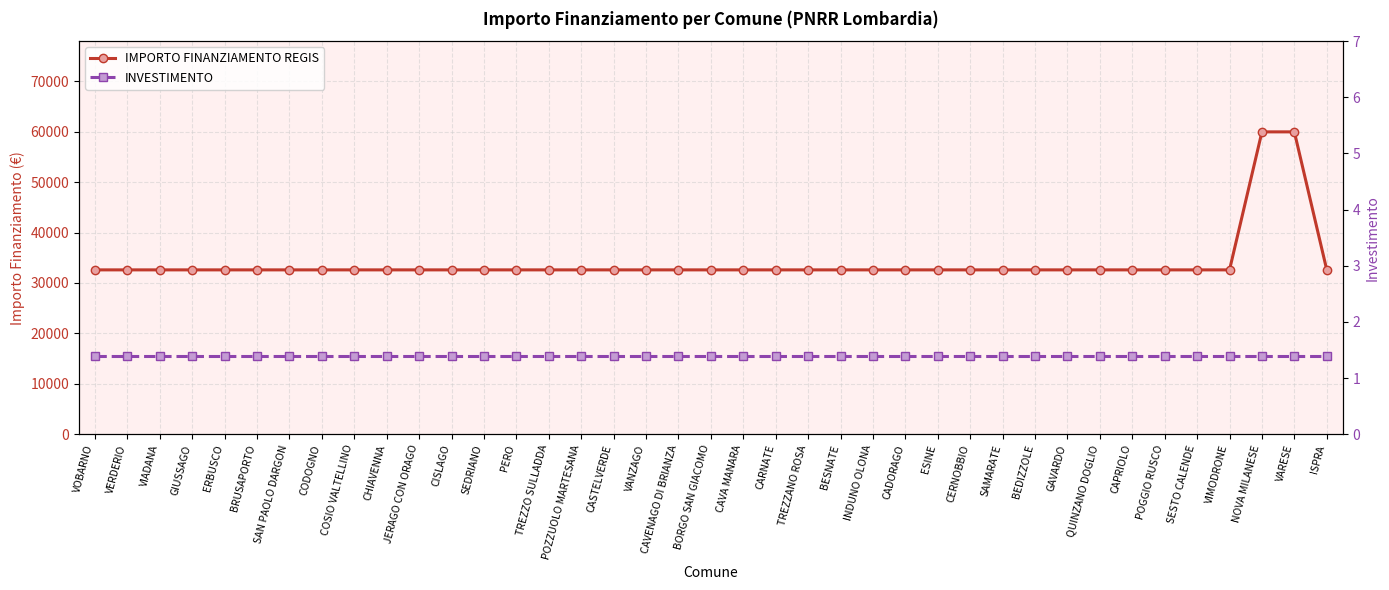

True or false: INVESTIMENTO and IMPORTO FINANZIAMENTO REGIS cross at least once.

False